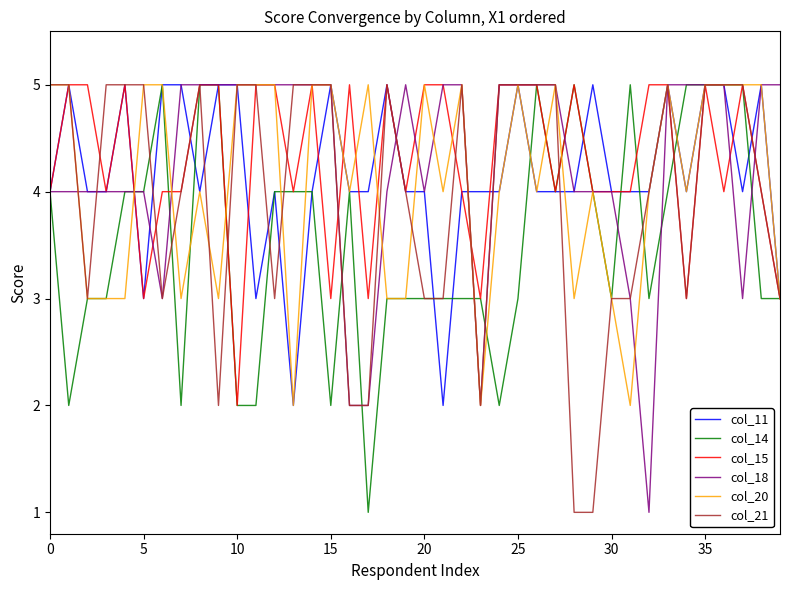

What is the difference between the second highest and minimum values in the col_18 series?

4